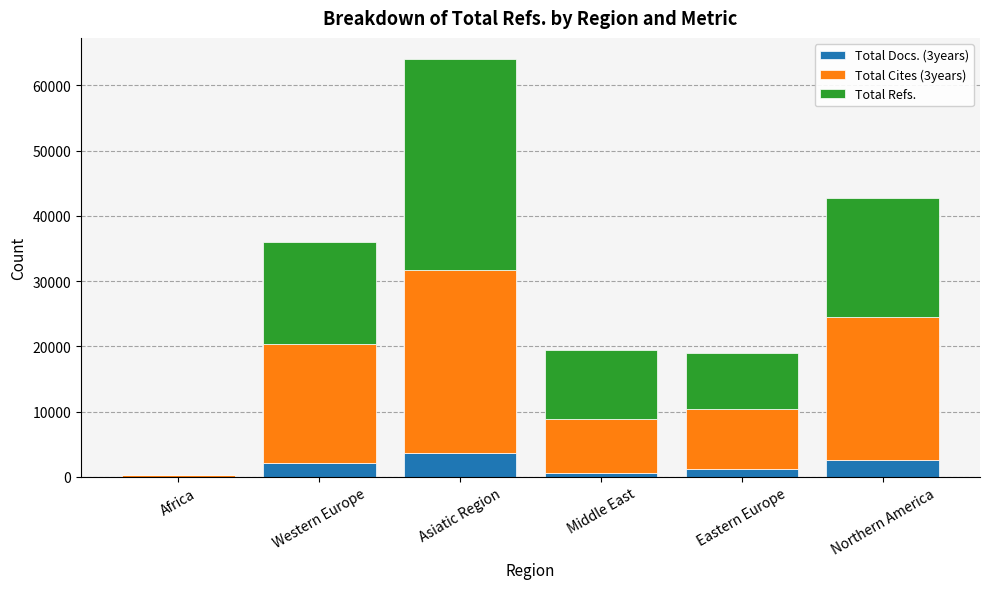

What is the total value across all series at Western Europe?

36020